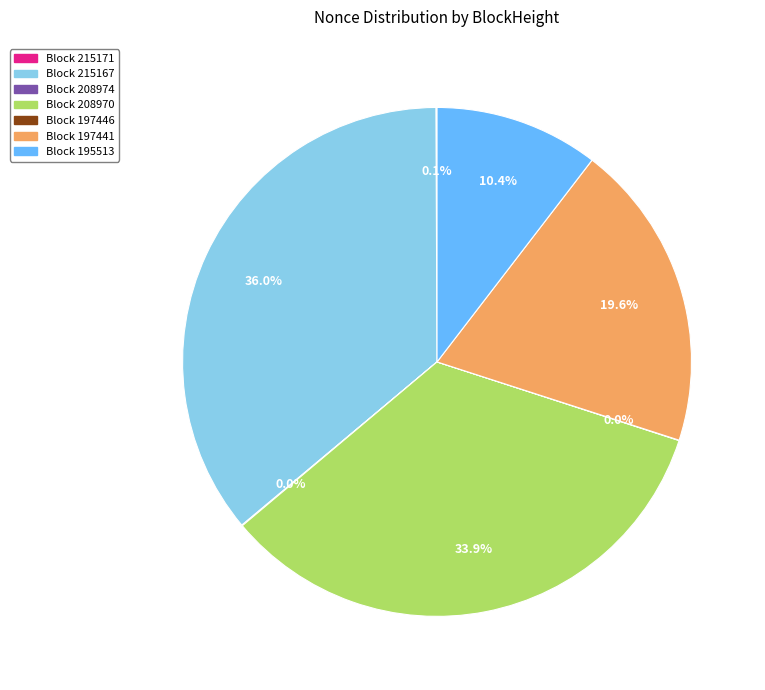

Is there any slice that represents more than half of the pie?

No